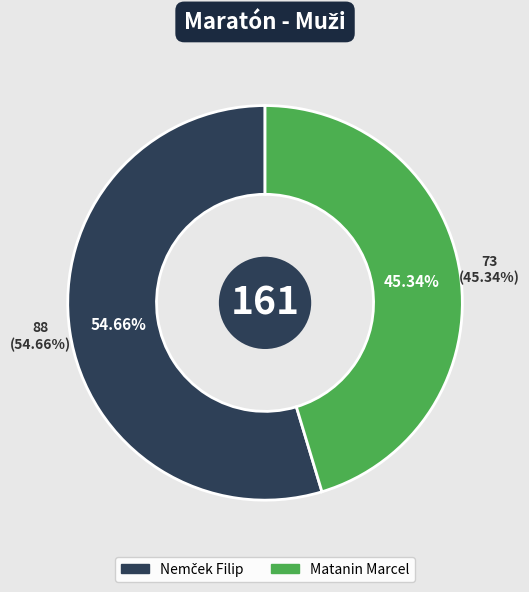

Approximately how many times larger is the value at Nemček Filip compared to Matanin Marcel?

1.2